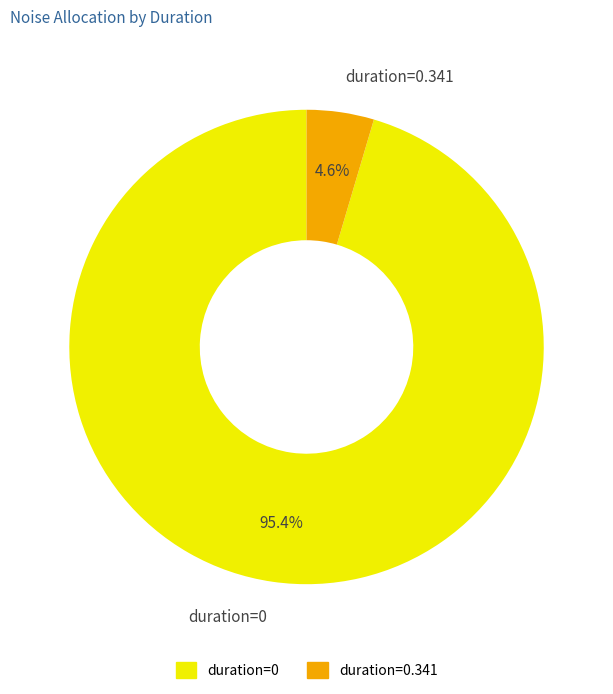

Count the number of slices in the pie.

2